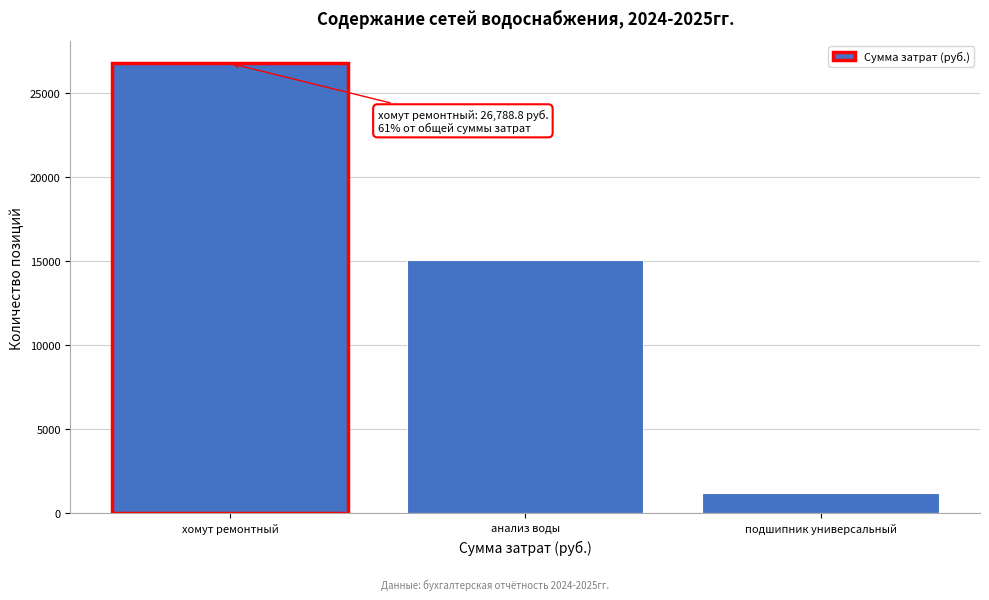

Reading right to left, what are all the values shown in this chart?

подшипник универсальный=1234.0	анализ воды=15072.0	хомут ремонтный=26788.8